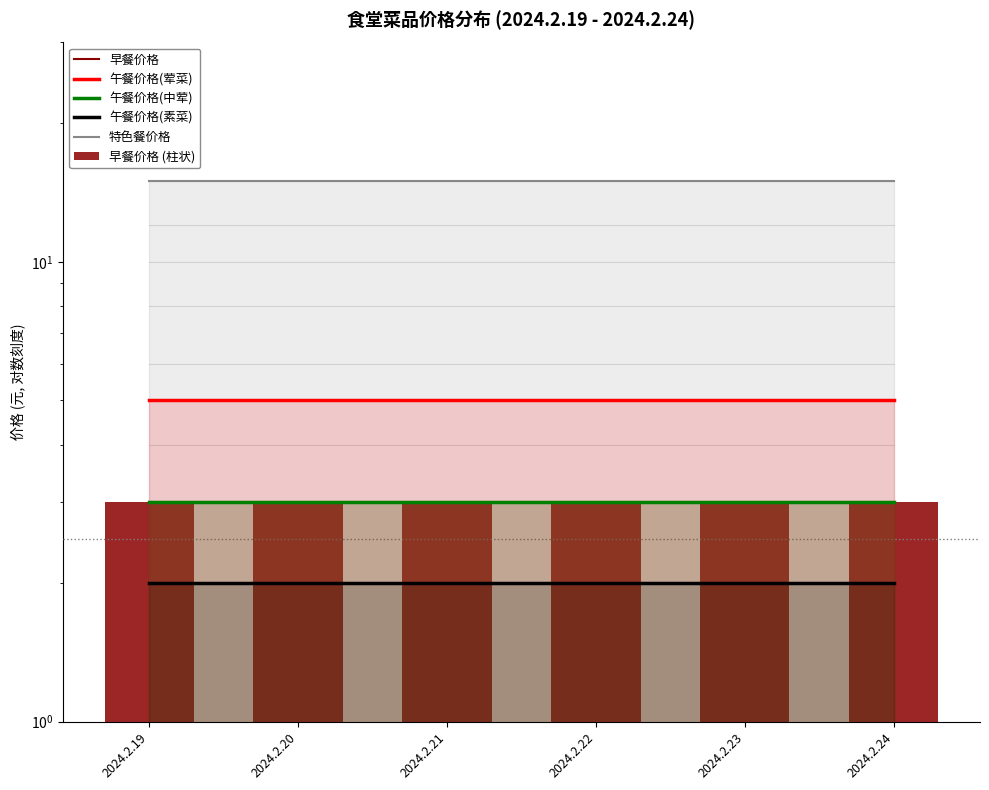

What is the minimum value for 午餐价格(中荤)?

3